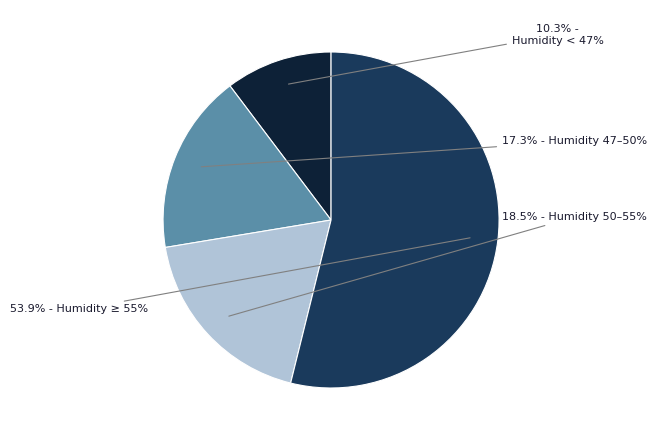

How many segments does this pie chart have?

4